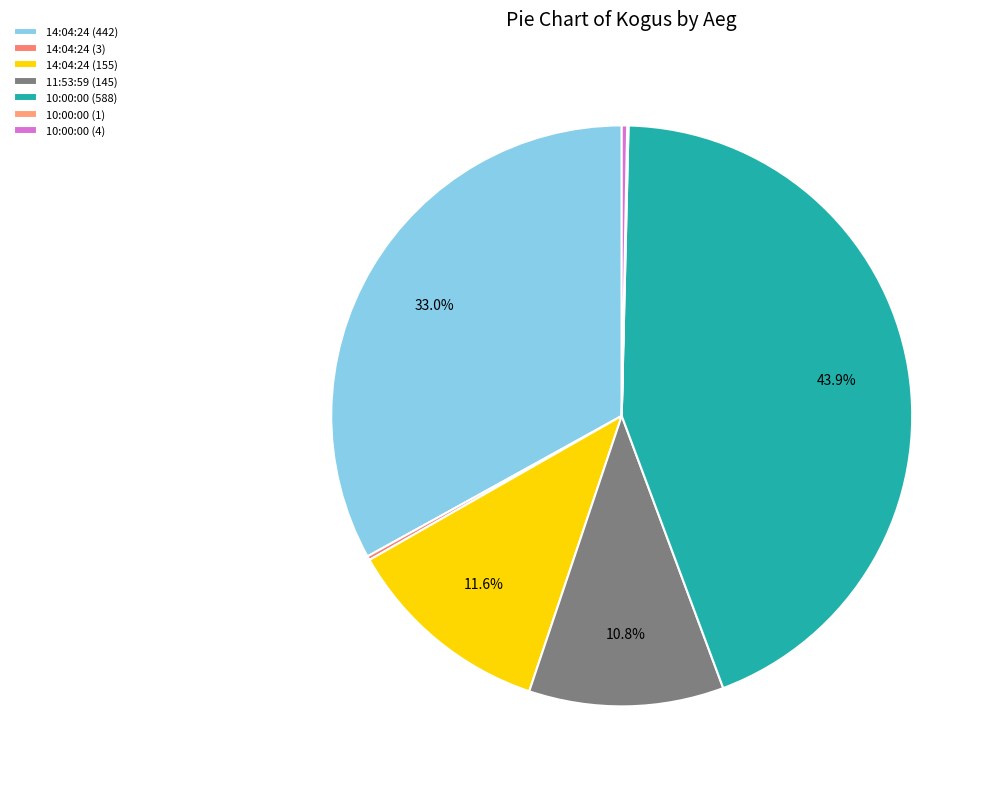

Which slice is the largest?

10:00:00 (588)